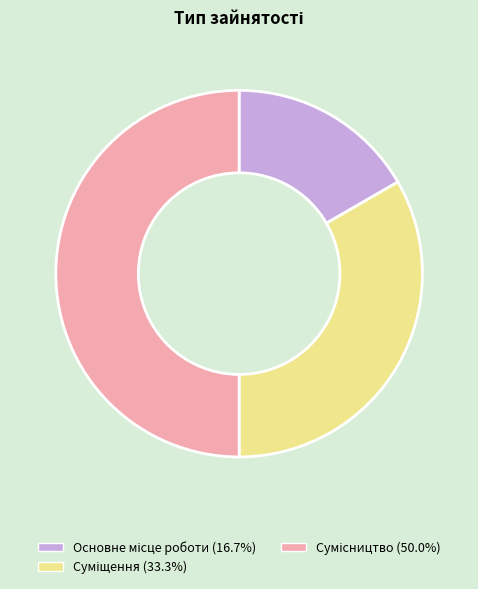

To the nearest percent, what portion does Суміщення represent?

33%